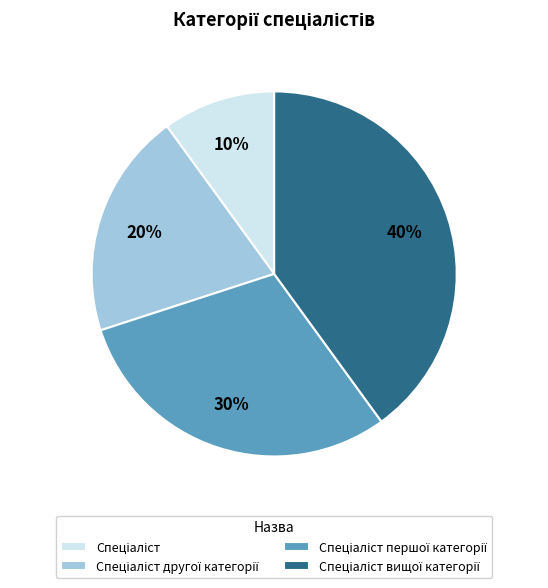

Is there any slice that represents more than half of the pie?

No